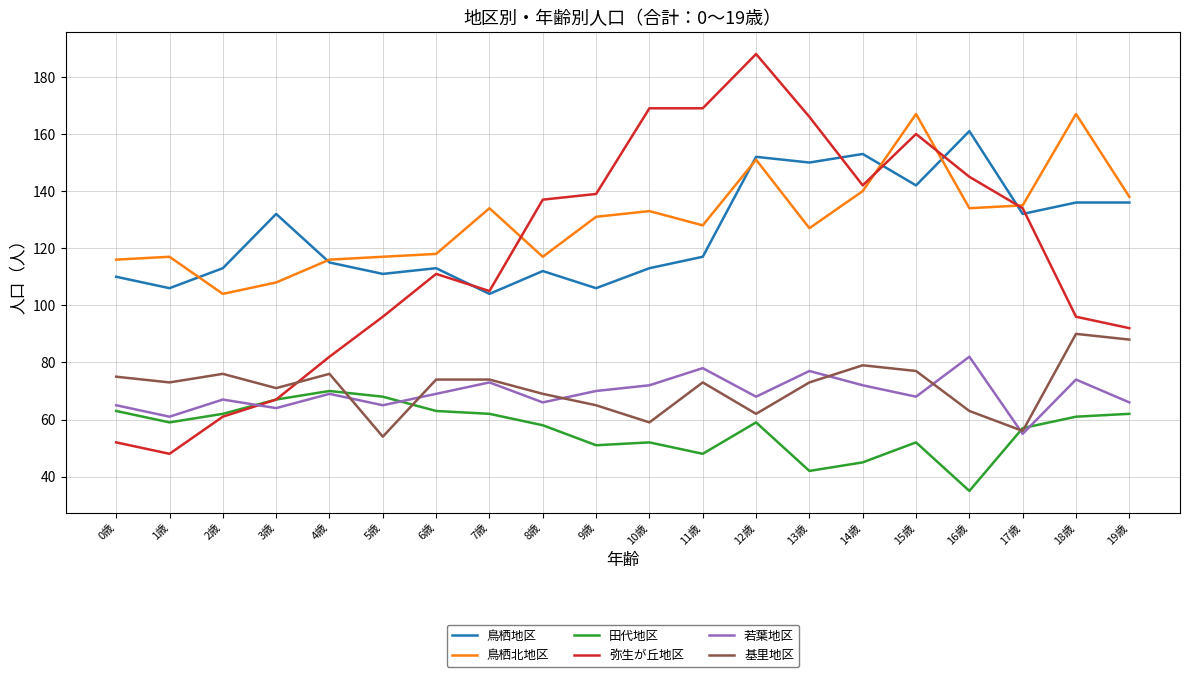

What value does the 鳥栖地区 series have at 14歳, to the nearest 10?

150